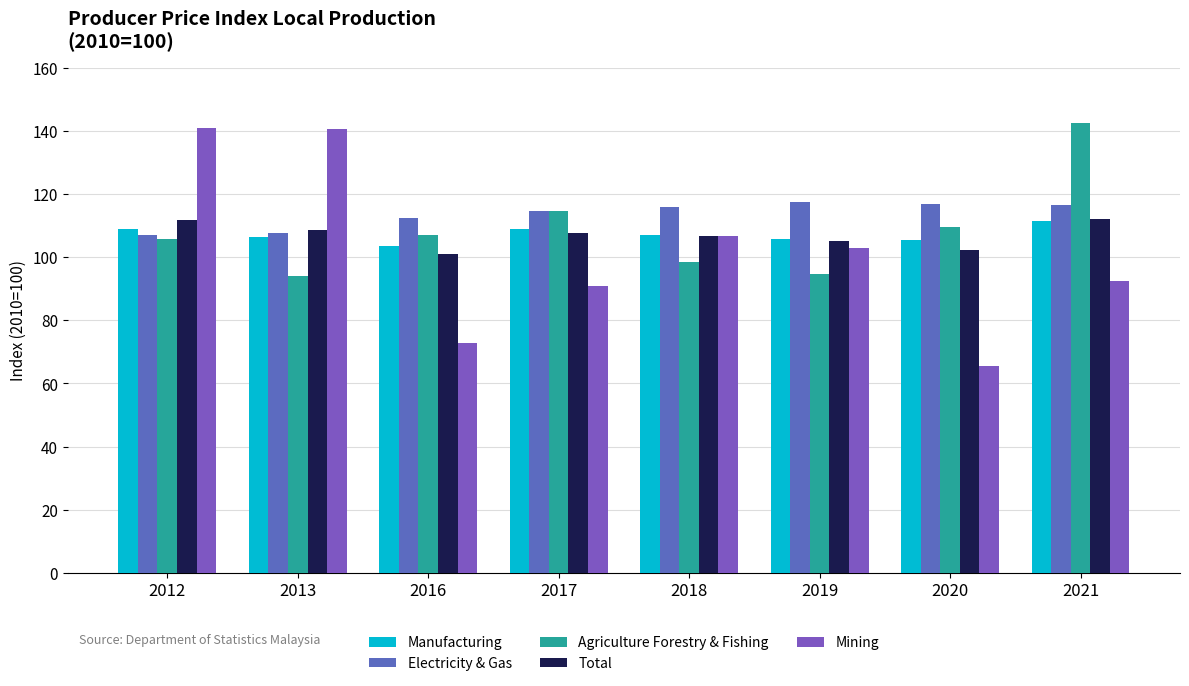

True or false: Total has a value of 176.2 at 2020.

False